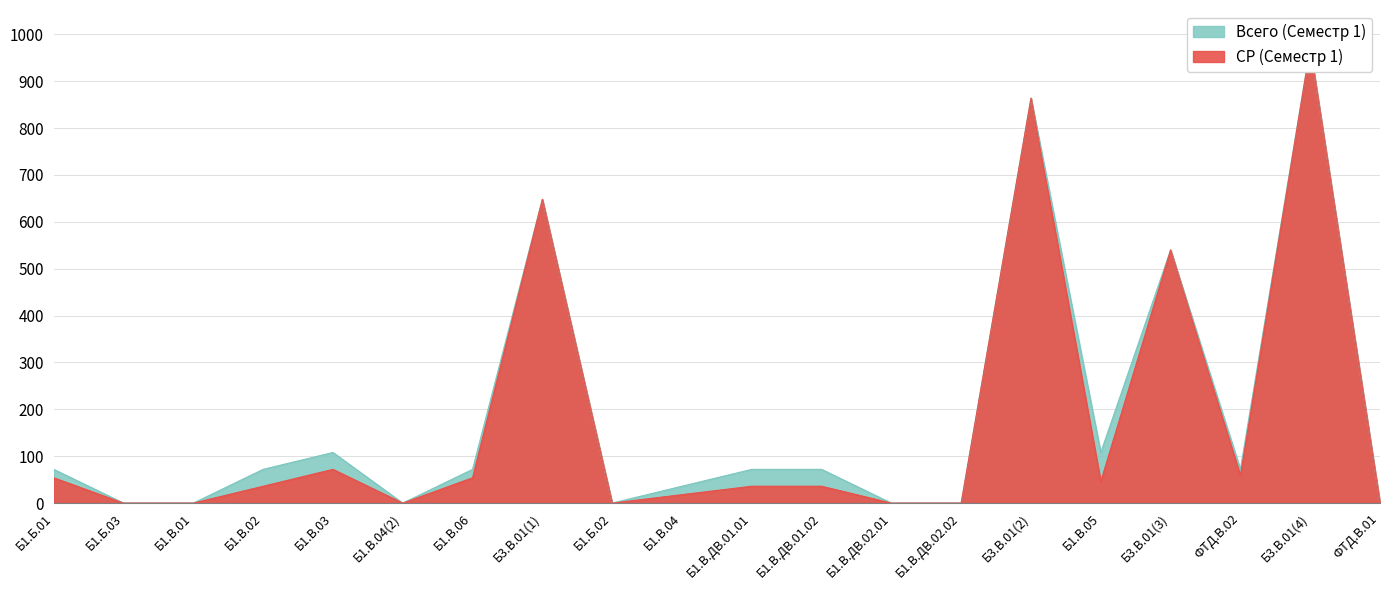

How many lines are shown in the chart?

2